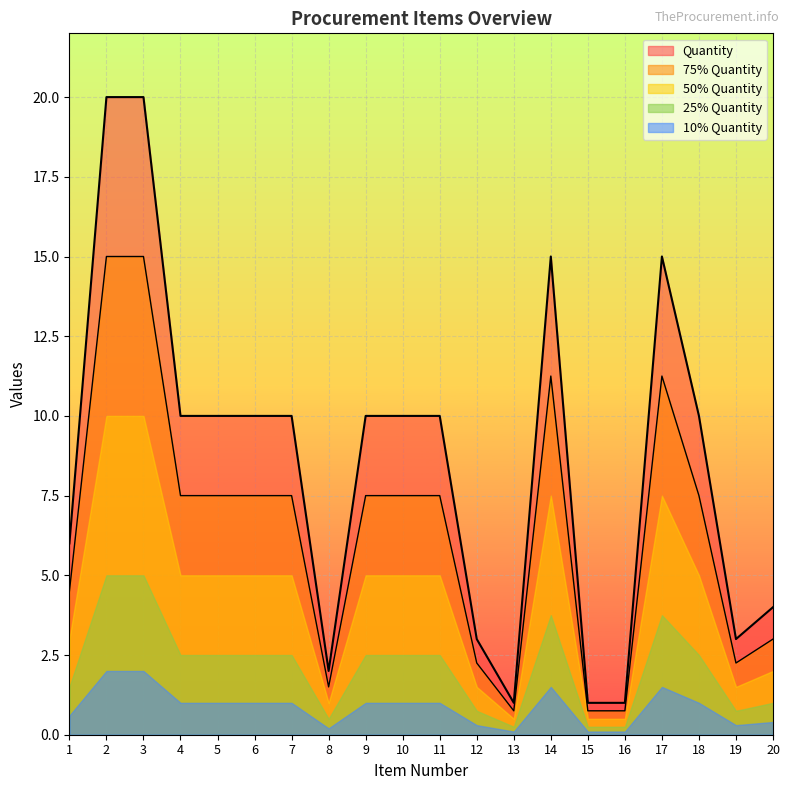

Which has a higher value, 19 or 15?

19